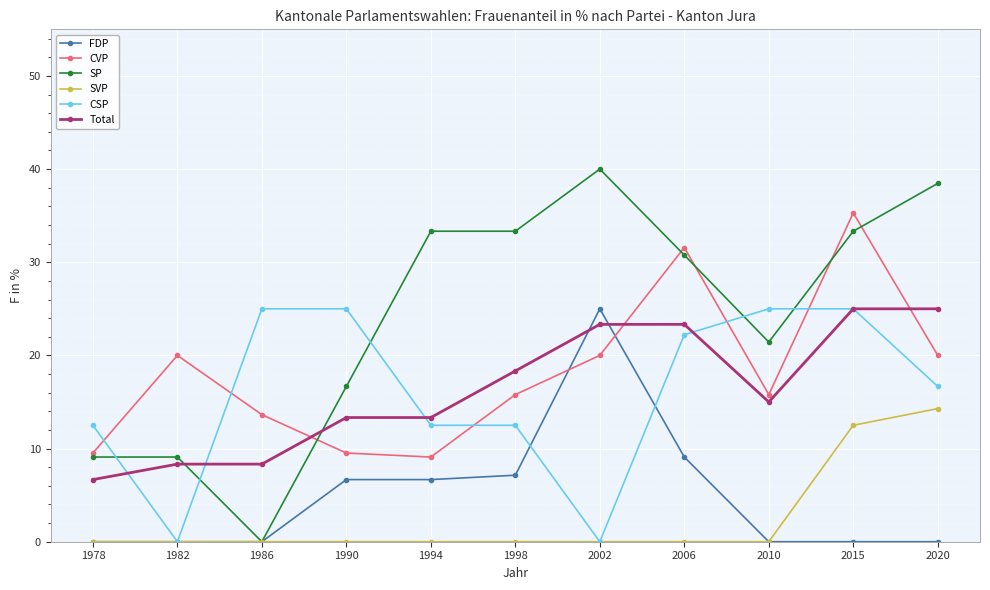

Count the number of categories in the chart.

11